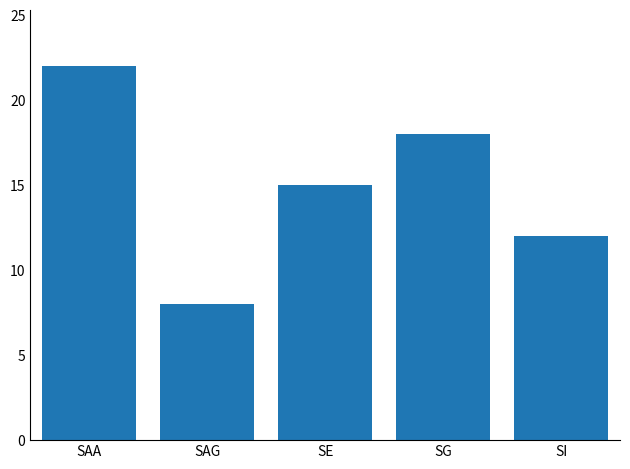

Approximately how many times larger is the value at SI compared to SE?

0.8